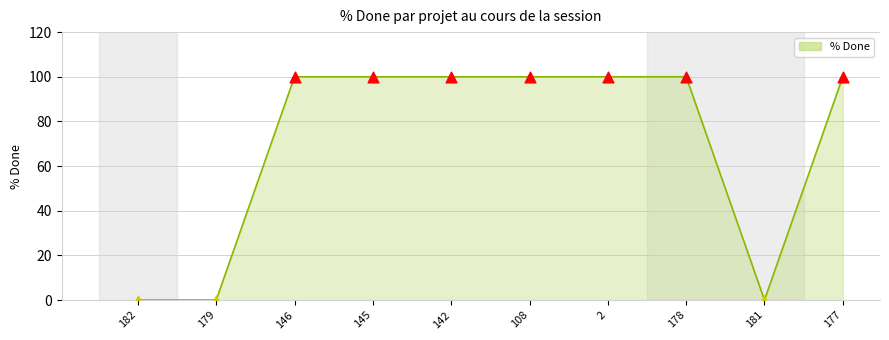

Approximately how many times larger is the value at 142 compared to 108?

1.0